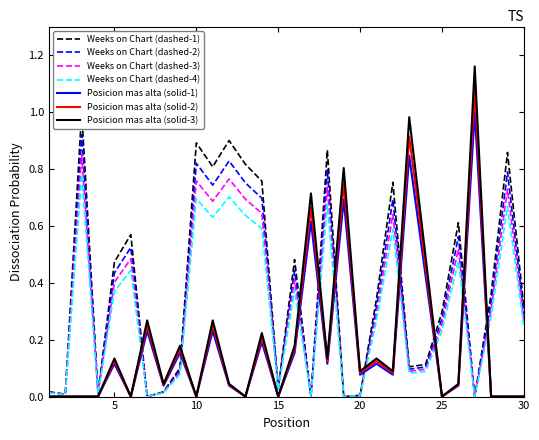

The Posicion mas alta series shows 0.4 at 30. True or false?

False